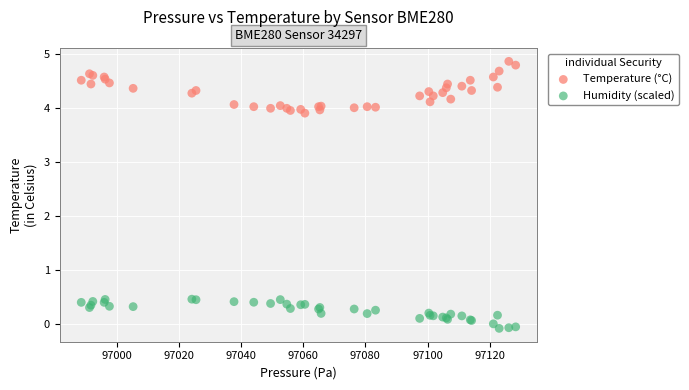

What is the X range (max minus min) for the scatter plot?

139.7